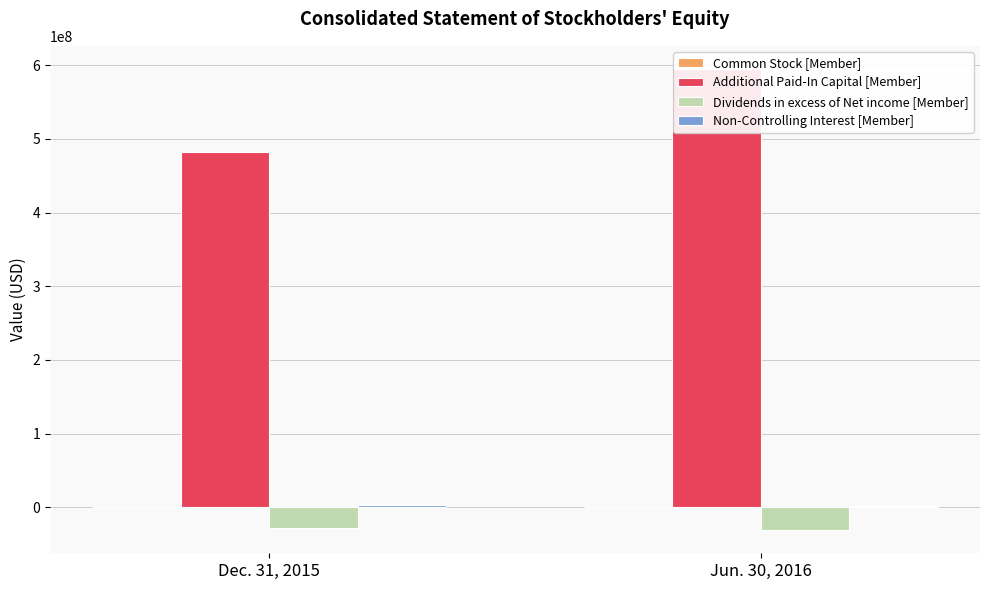

How many groups of bars are there?

2